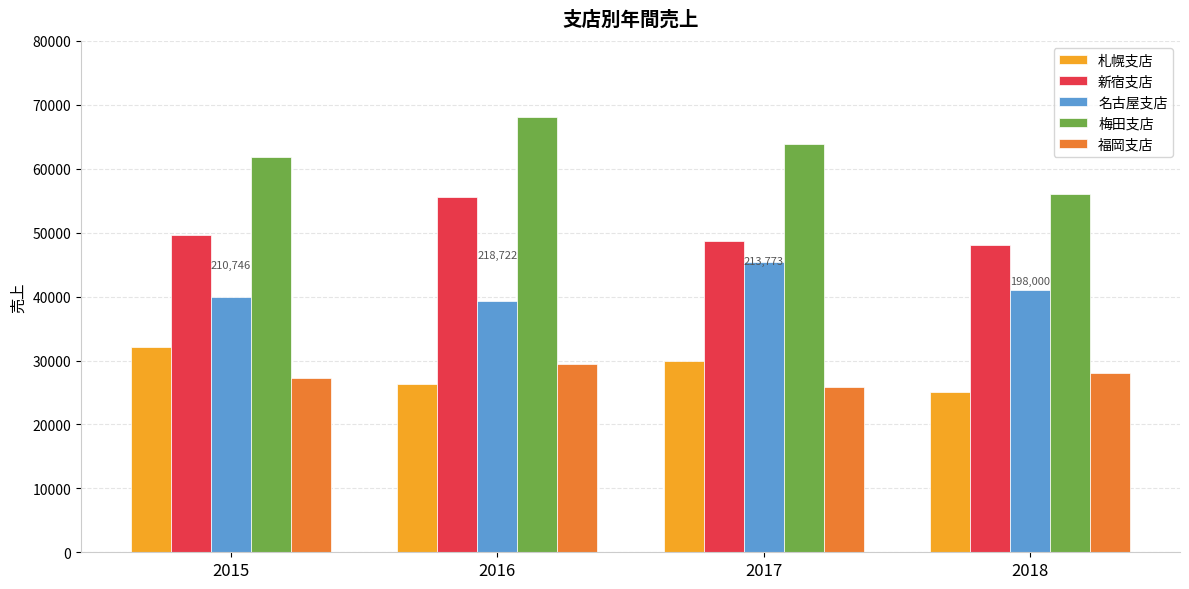

How many bars are there in total?

20